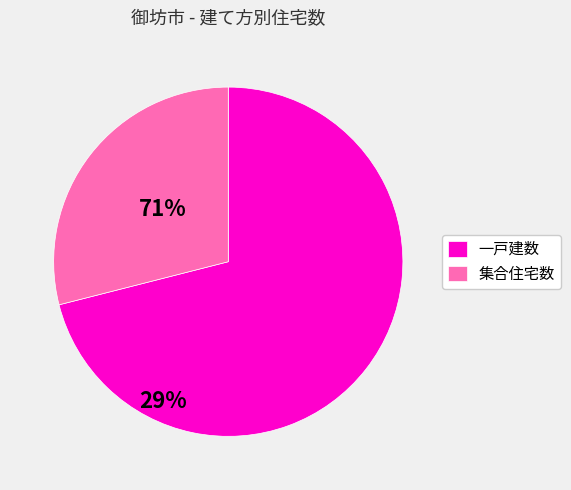

Is there any slice that represents more than half of the pie?

Yes